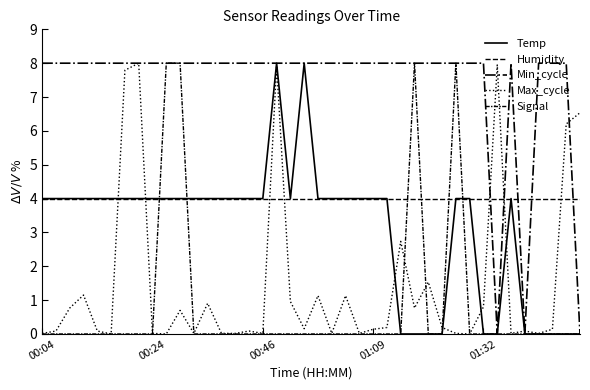

True or false: Signal and Max_cycle intersect in this chart.

True